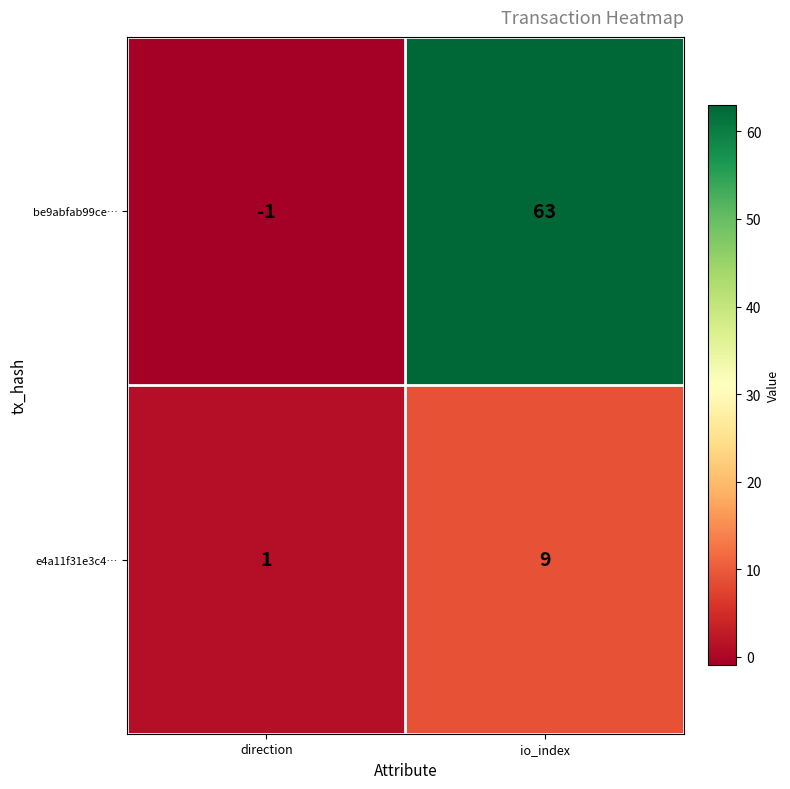

What is the greatest value displayed?

63